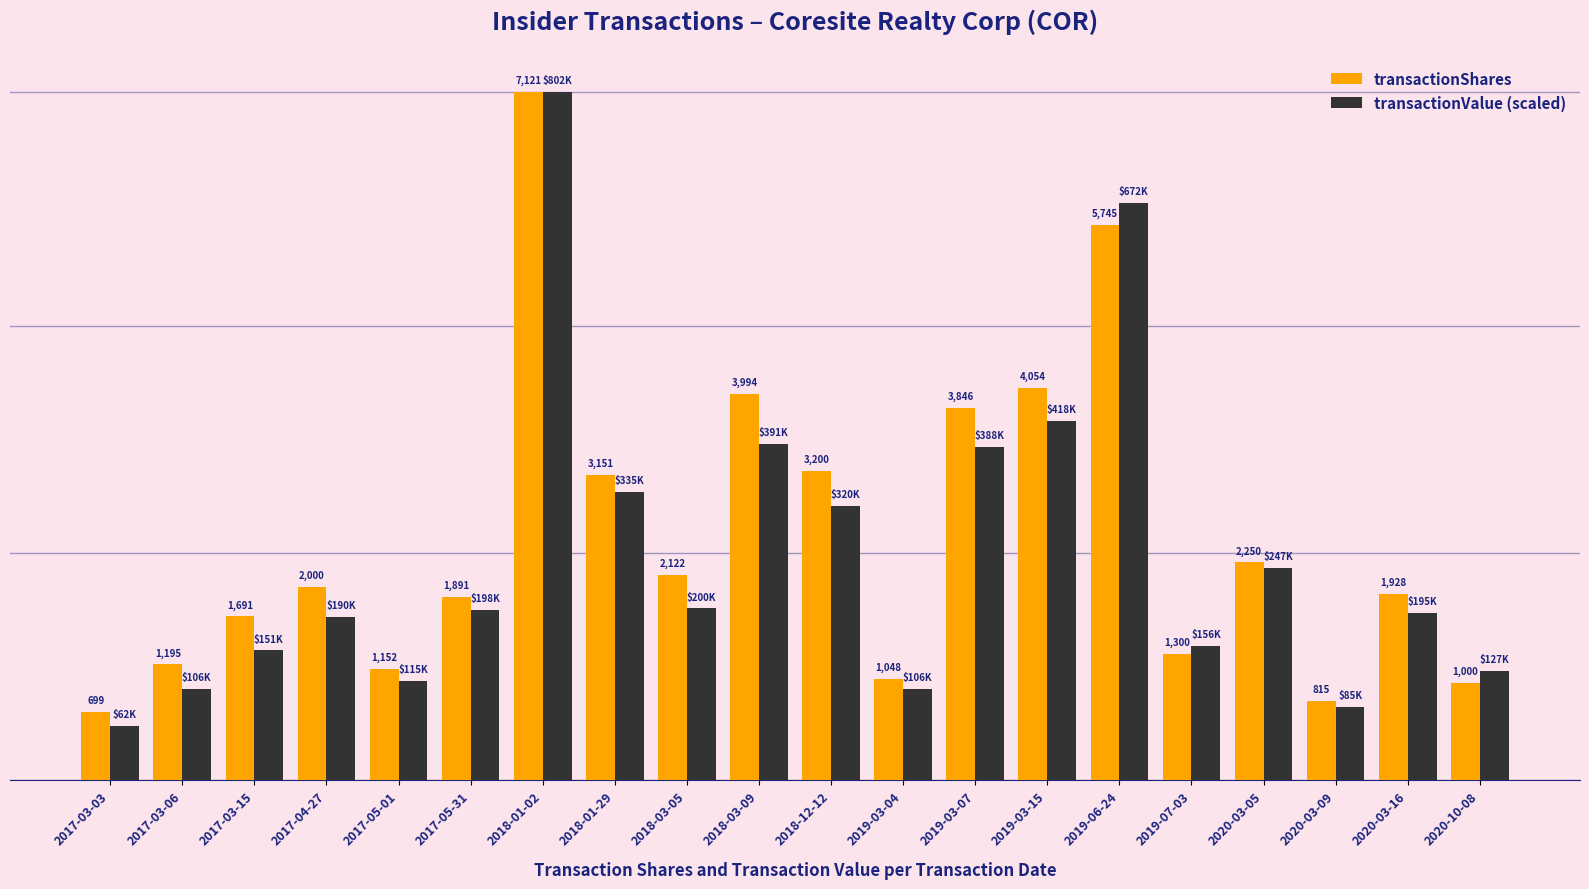

Is the value of transactionValue (scaled) at 2020-03-05 greater than the value of transactionShares at 2018-01-29?

No